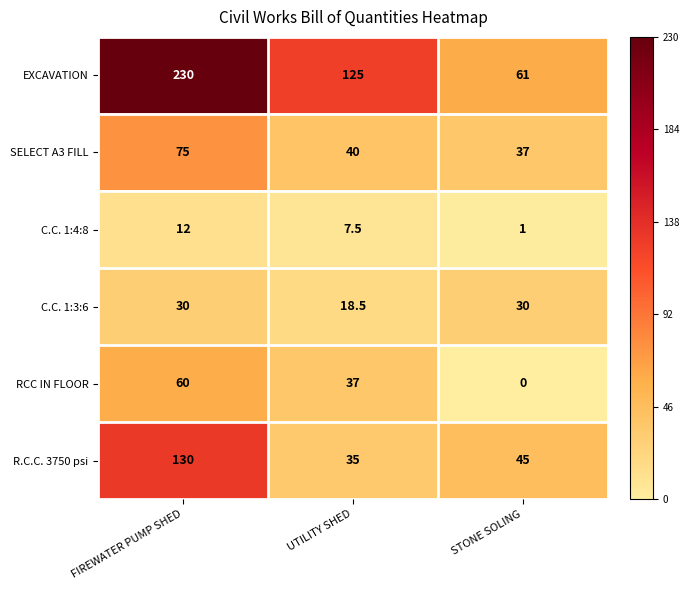

Is it true that RCC IN FLOOR equals 31.4 at FIREWATER PUMP SHED?

False